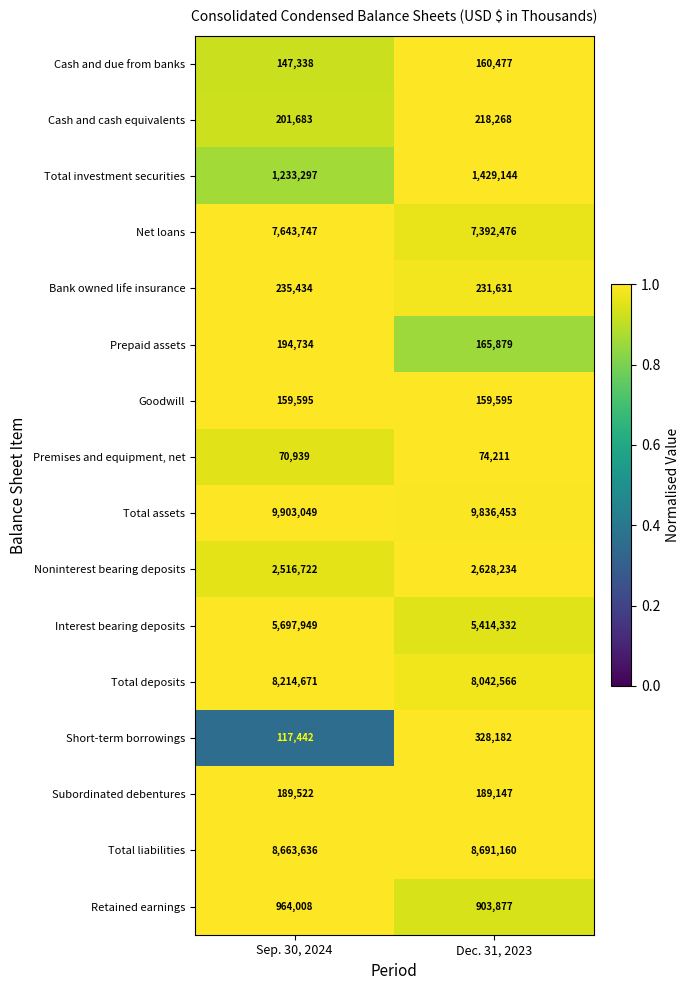

What is the approximate value of Total assets at Dec. 31, 2023, to the nearest 10?

9836450